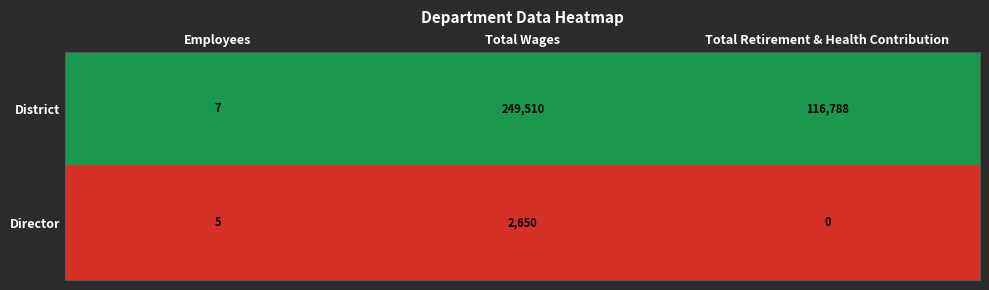

Rank the series at Total Retirement & Health Contribution from highest to lowest value.

District, Director